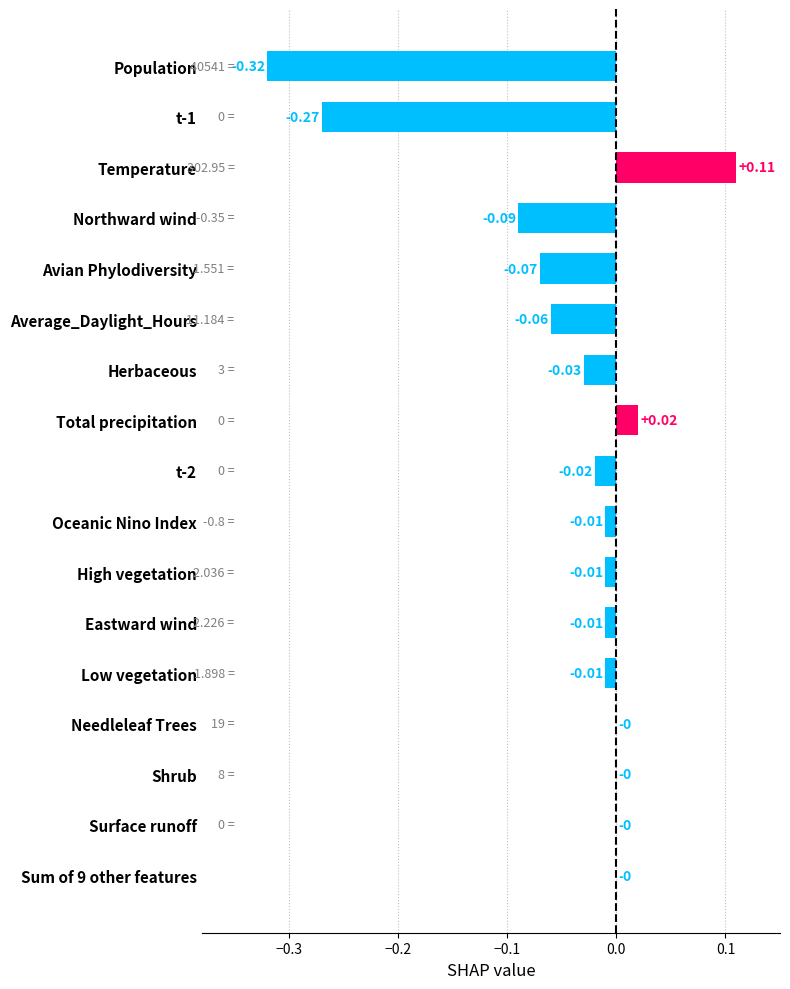

Which has a higher value, t-2 or t-1?

t-2